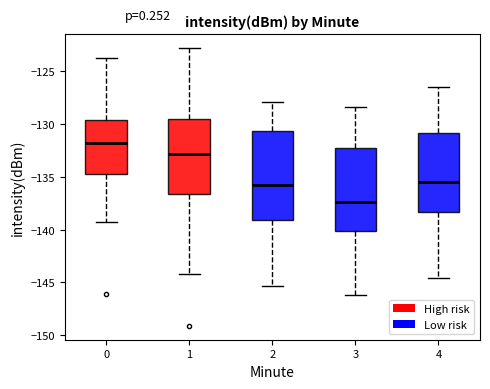

Where does the lower whisker of the box at x = 4 end on the y-axis? The values are not printed on the chart, so give them approximately, as read against the axis.

-144.5